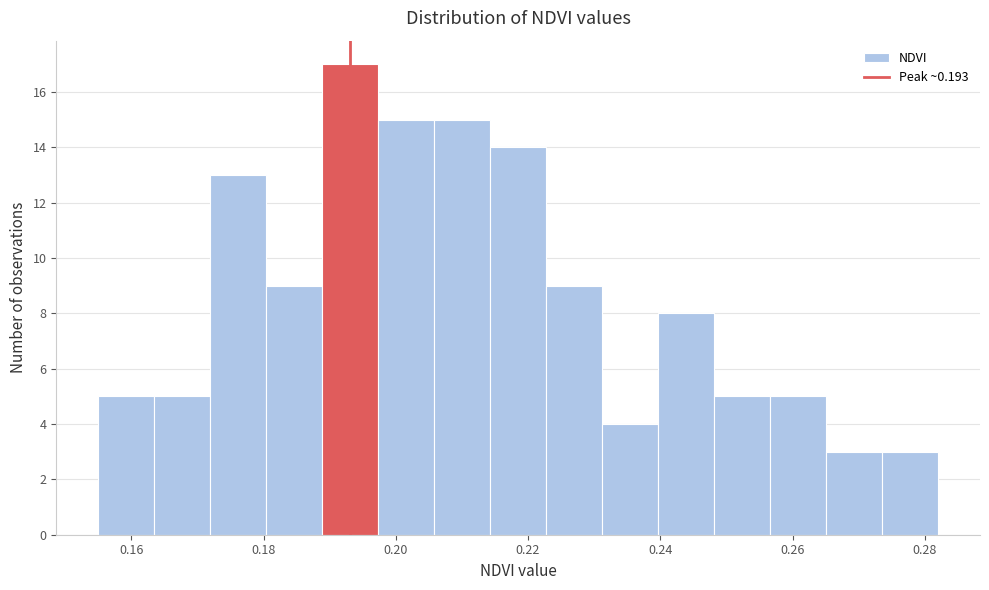

Reading left to right, list every bar in this chart as the range it spans on the x-axis followed by its height. Neither the bar edges nor the heights are printed on the chart, so give them approximately, as read against the axes.

0.156 to 0.164: 5
0.164 to 0.172: 5
0.172 to 0.180: 13
0.180 to 0.188: 9
0.188 to 0.198: 17
0.198 to 0.206: 15
0.206 to 0.214: 15
0.214 to 0.222: 14
0.222 to 0.232: 9
0.232 to 0.240: 4
0.240 to 0.248: 8
0.248 to 0.256: 5
0.256 to 0.266: 5
0.266 to 0.274: 3
0.274 to 0.282: 3